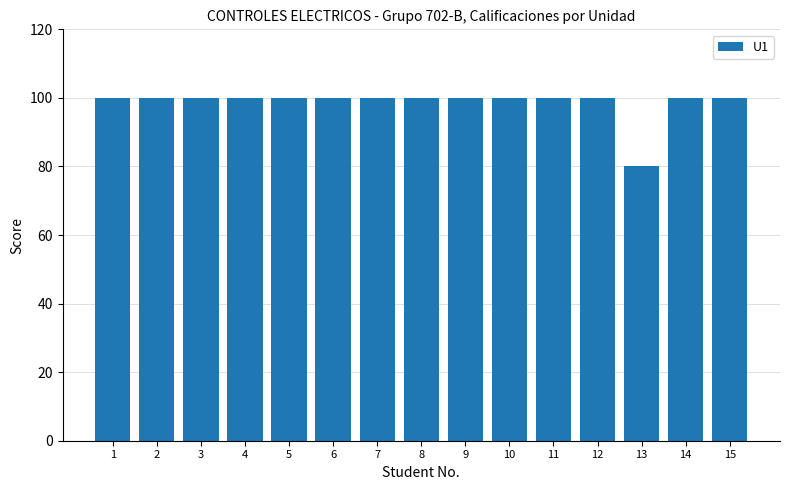

What is the greatest value displayed?

100